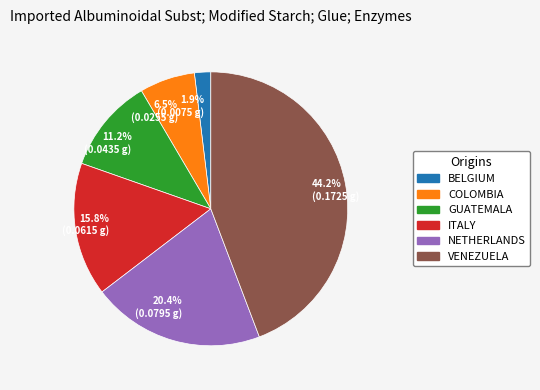

Is the sum of 1.9% (0.0075 g) and 44.2% (0.1725 g) greater than half?

No